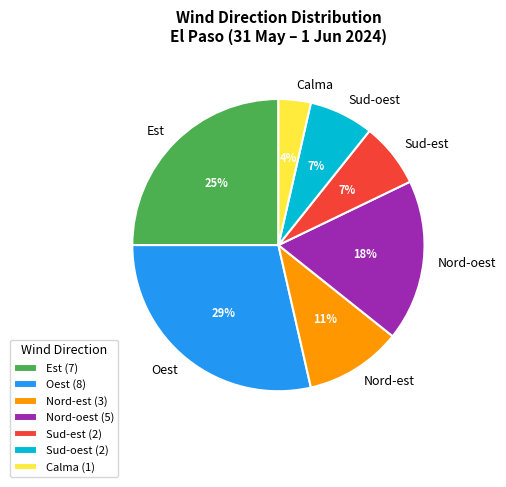

Is there a majority slice in this chart?

No